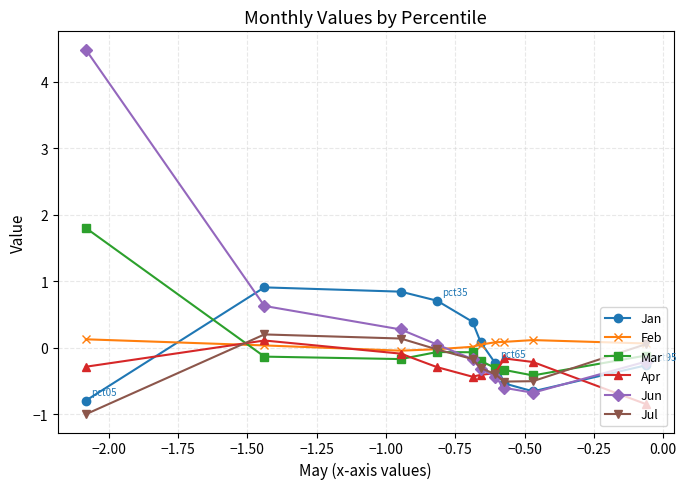

In Jan, how many points are higher than both neighbors (excluding endpoints)?

1